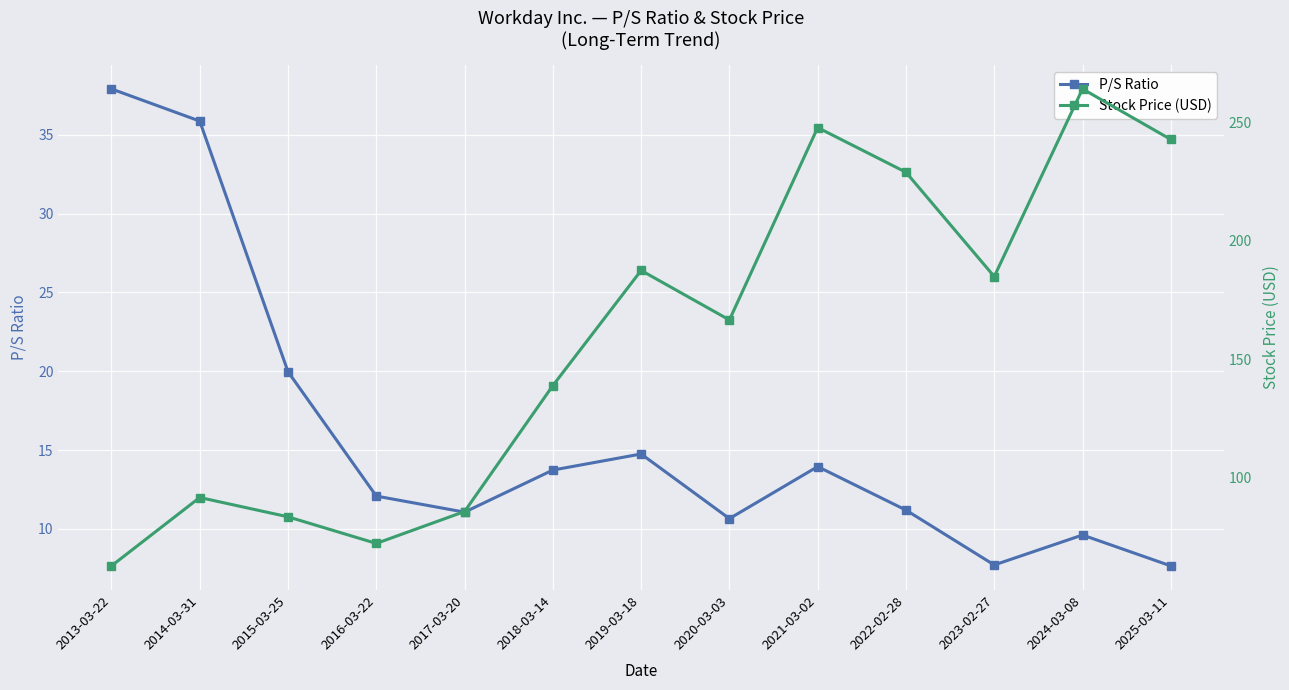

What is the label of the 5th point from the right?

2021-03-02